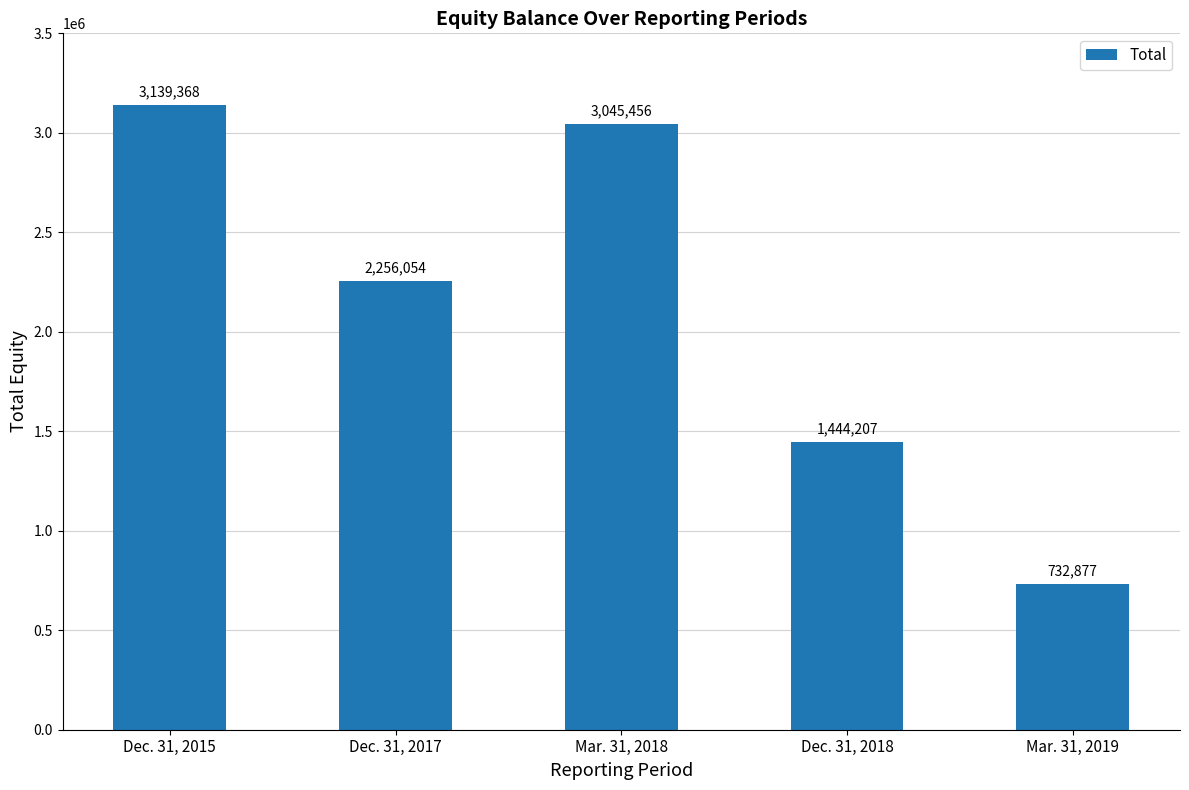

Rank the categories by value from lowest to highest.

Mar. 31, 2019, Dec. 31, 2018, Dec. 31, 2017, Mar. 31, 2018, Dec. 31, 2015